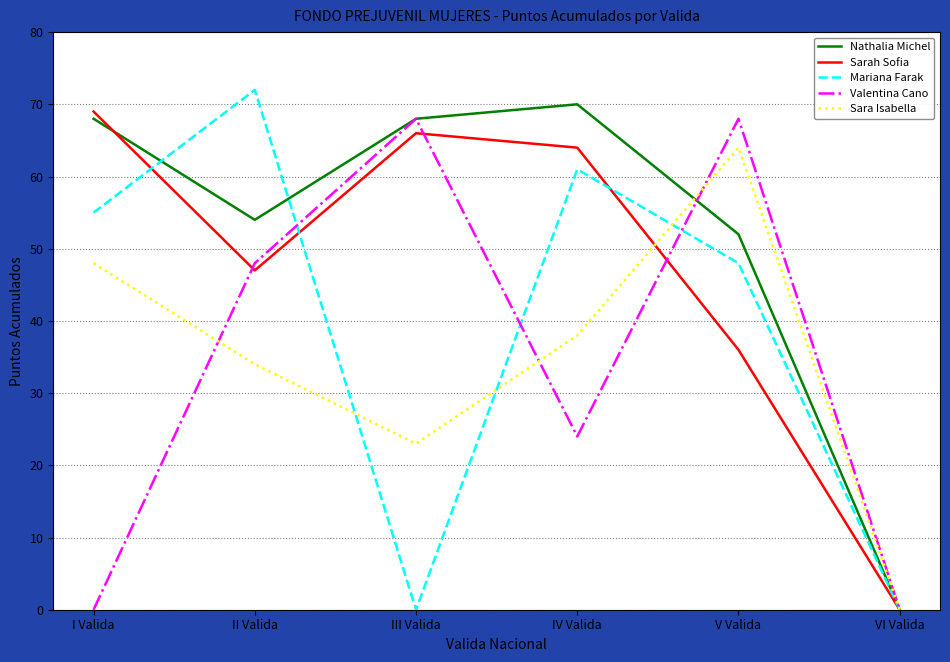

What is the difference between the maximum and minimum values in the Nathalia Michel series?

70